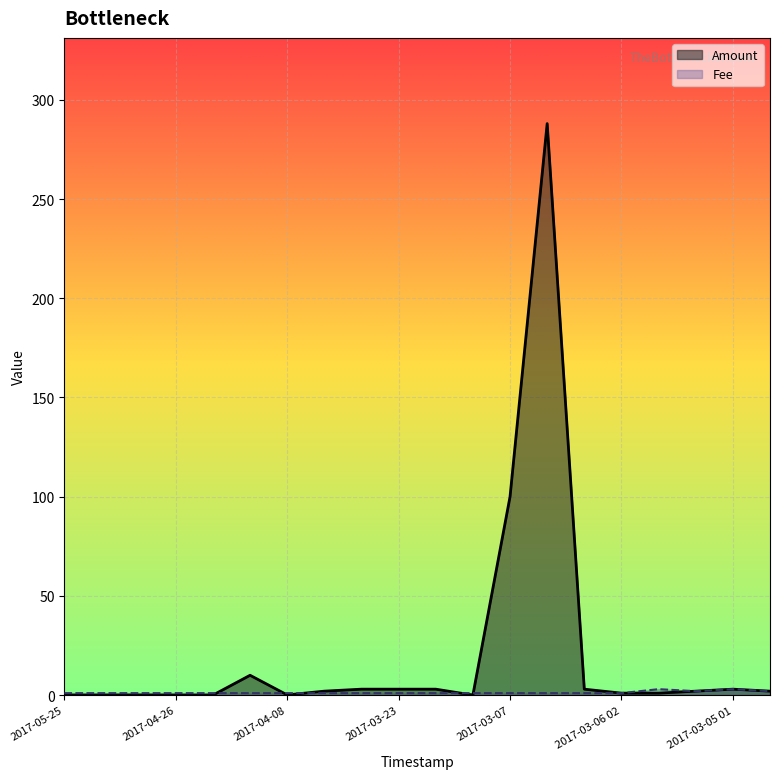

How many values in the Fee series exceed 1?

5